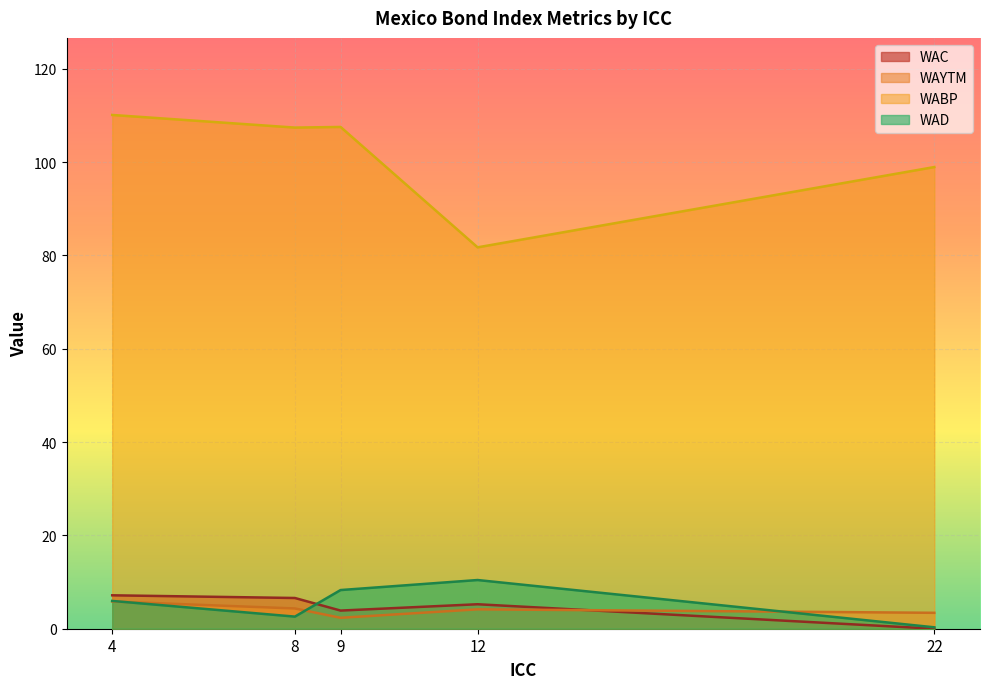

What is the spread (max minus min) of values at 8?

104.8